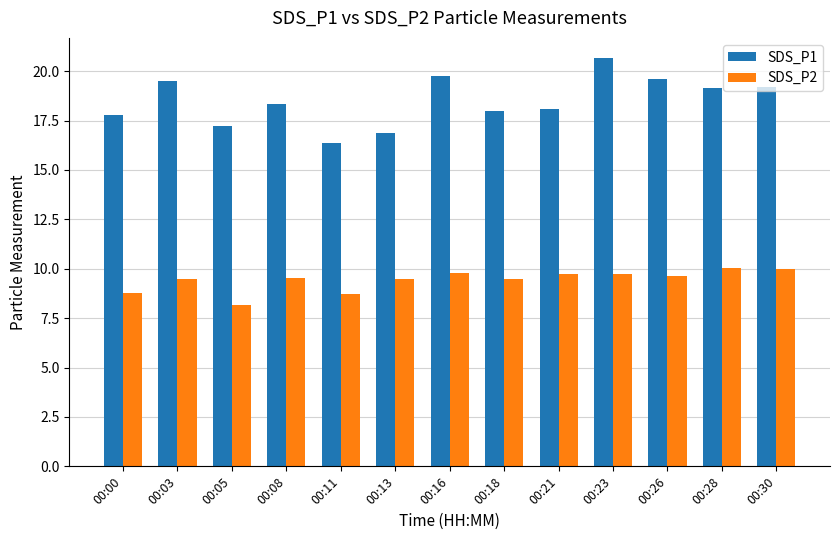

List the series in order of their overall mean, highest first.

SDS_P1, SDS_P2